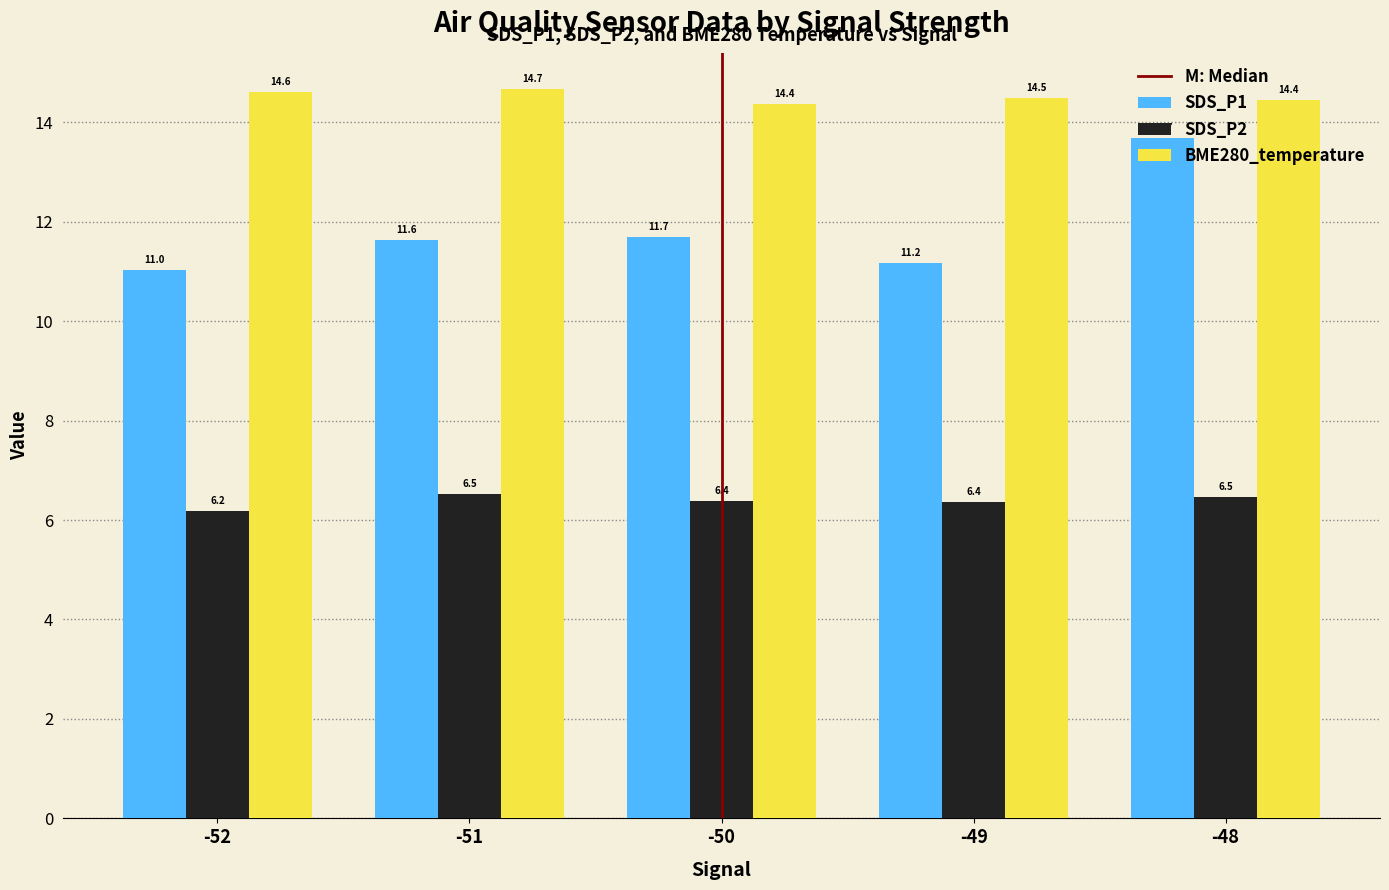

Between -52 and -50, which series saw the biggest shift?

SDS_P1